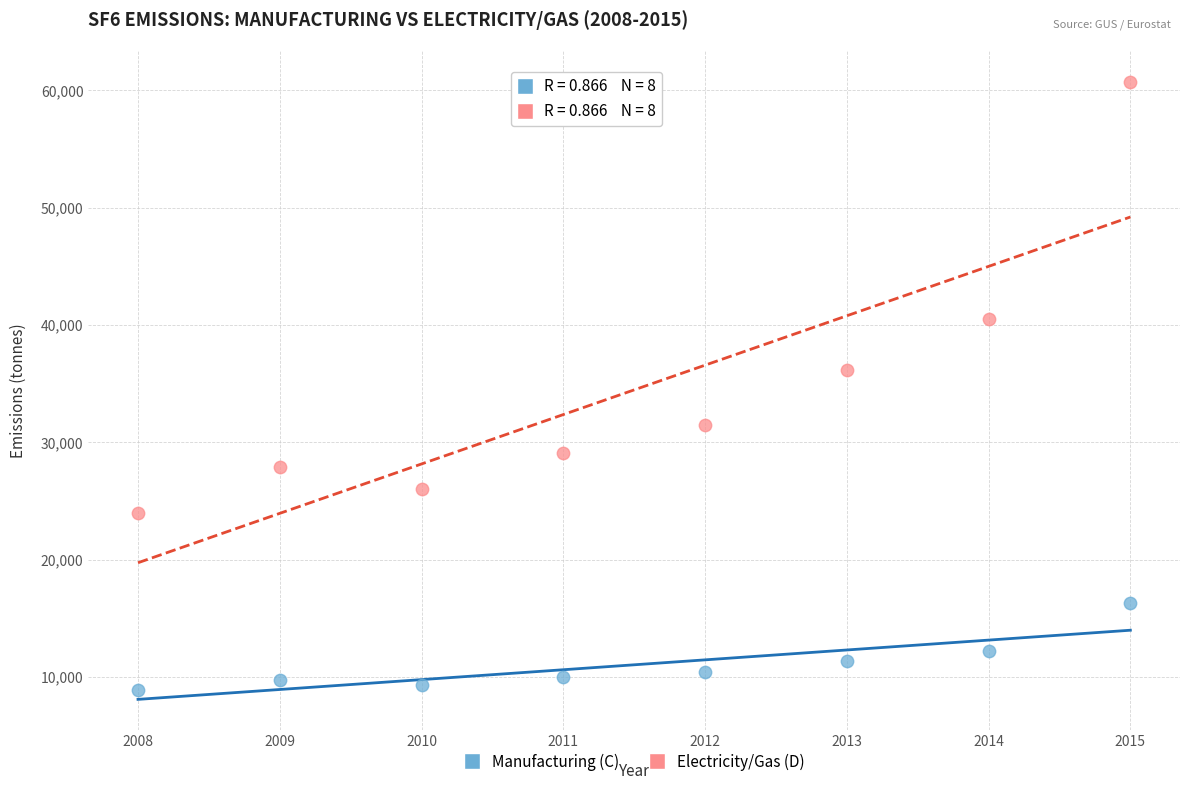

Which series has the widest spread of Y values?

Electricity/Gas (D)